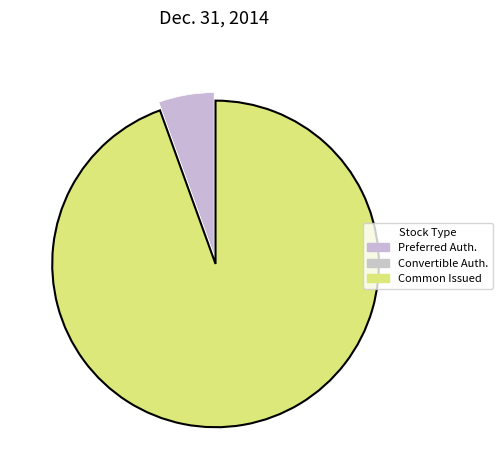

Does any single category account for the majority?

Yes